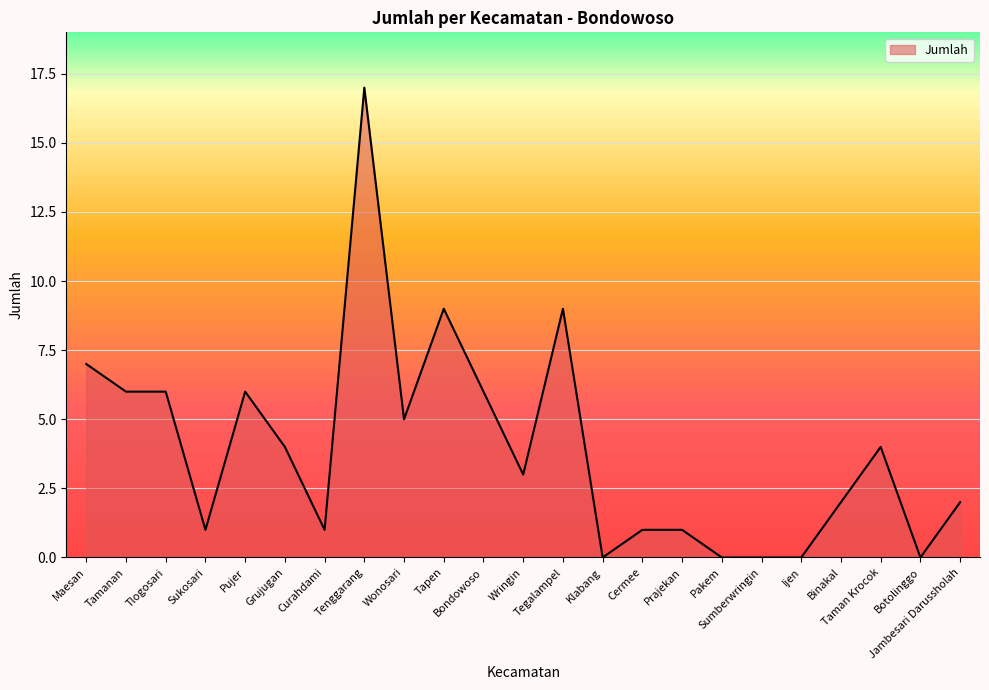

What is the greatest value displayed?

17